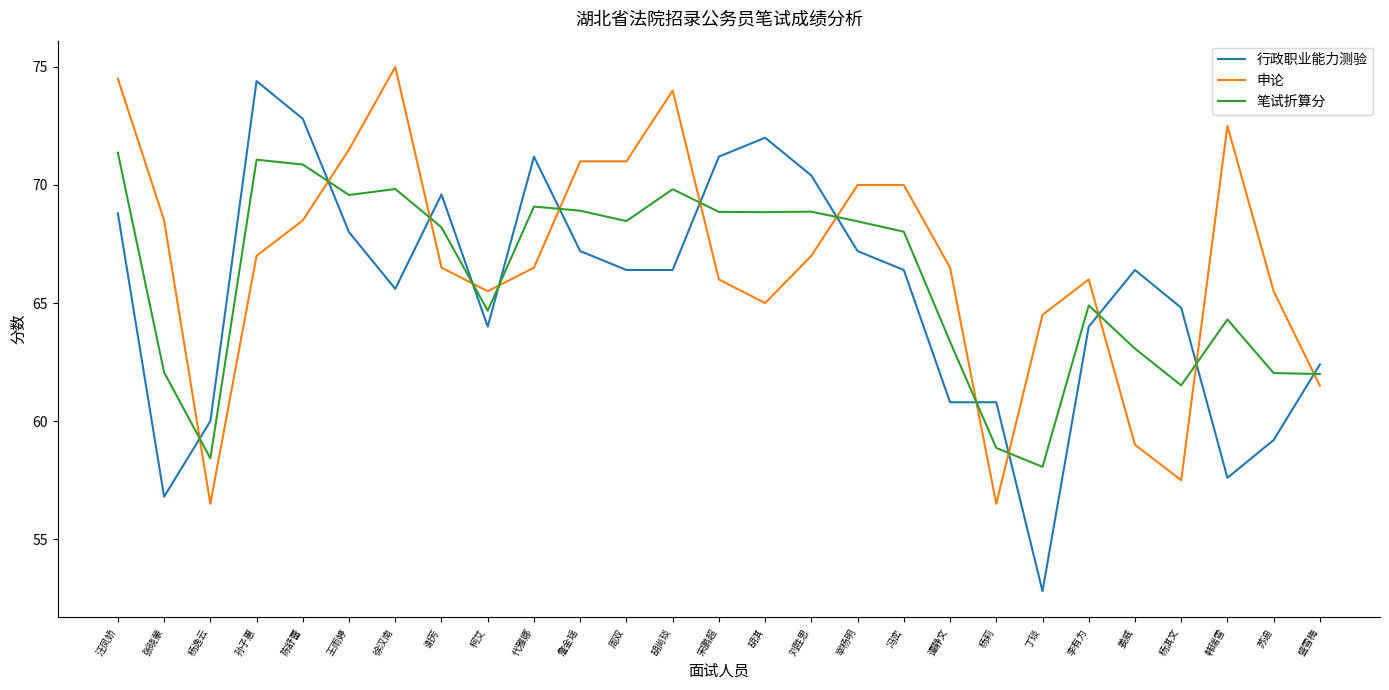

Is the value of 申论 at 宋鹏超 greater than the value of 行政职业能力测验 at 王雨婷?

No